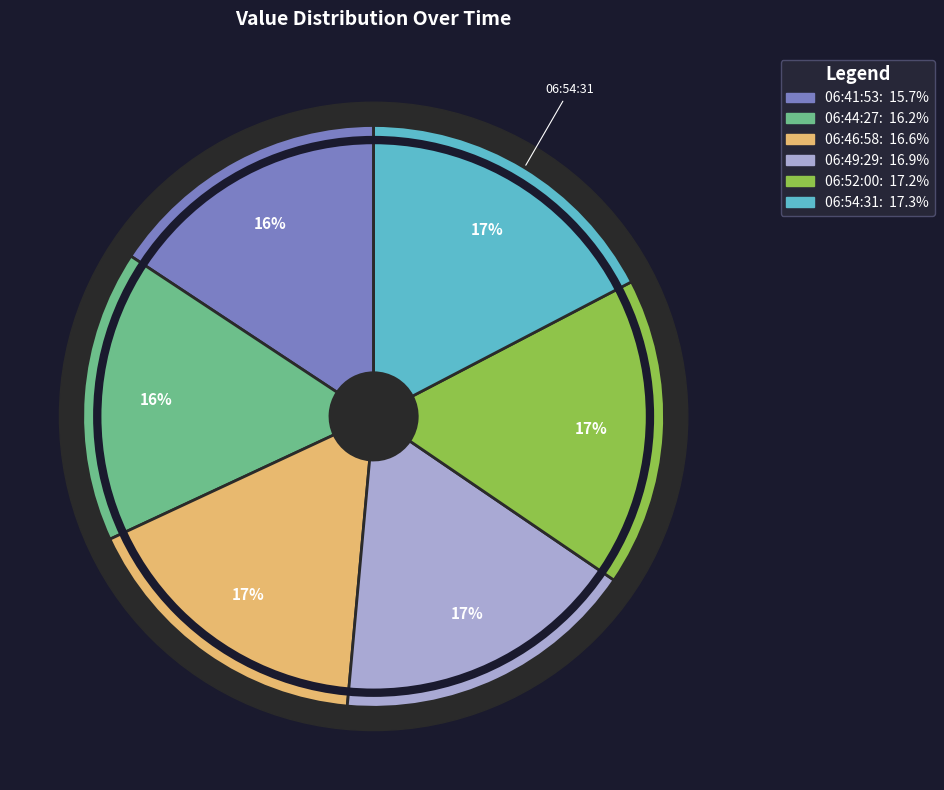

Count the number of slices in the pie.

6